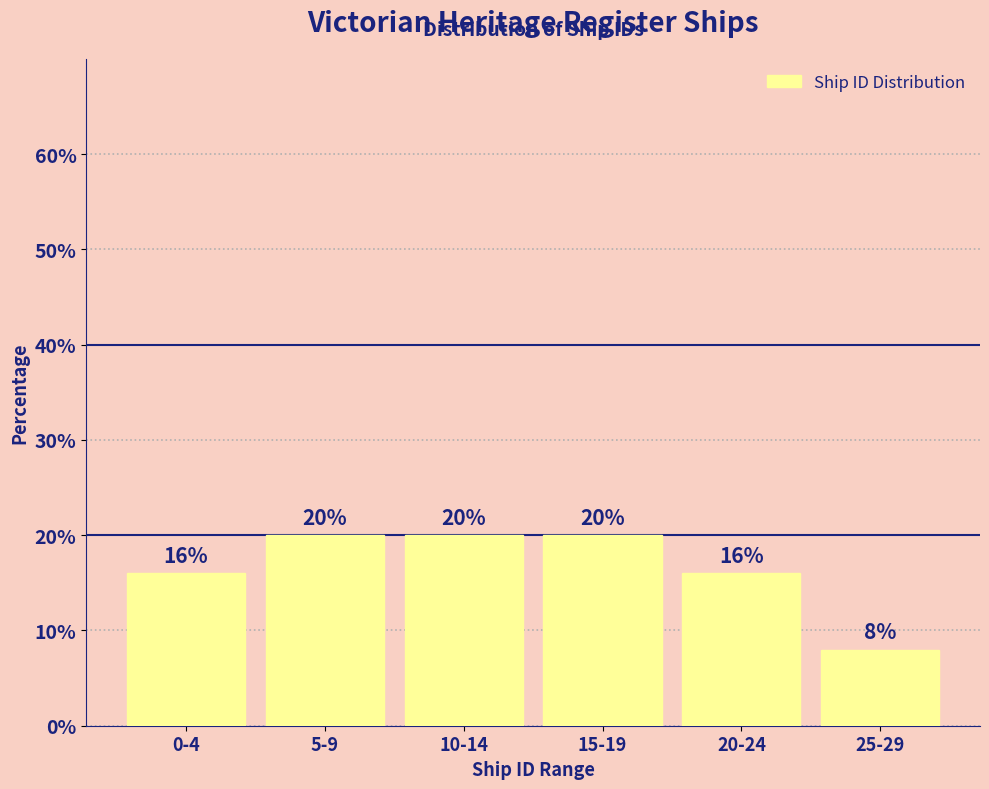

Reading left to right, extract all data points from this chart.

16	20	20	20	16	8